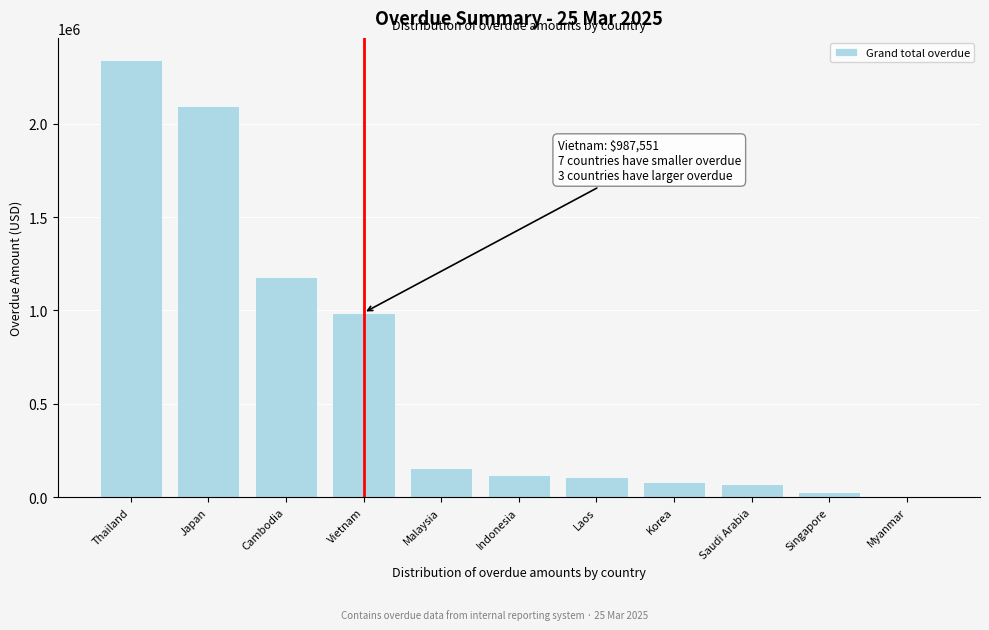

True or false: the data shows 155710.4 at Malaysia.

True